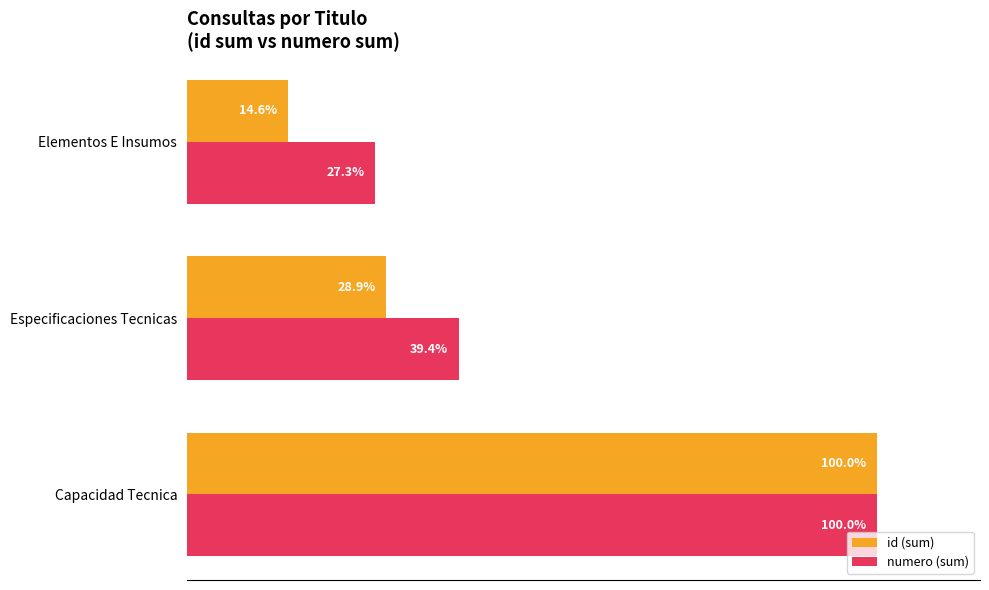

At which category is the sum across all series the highest?

Capacidad Tecnica